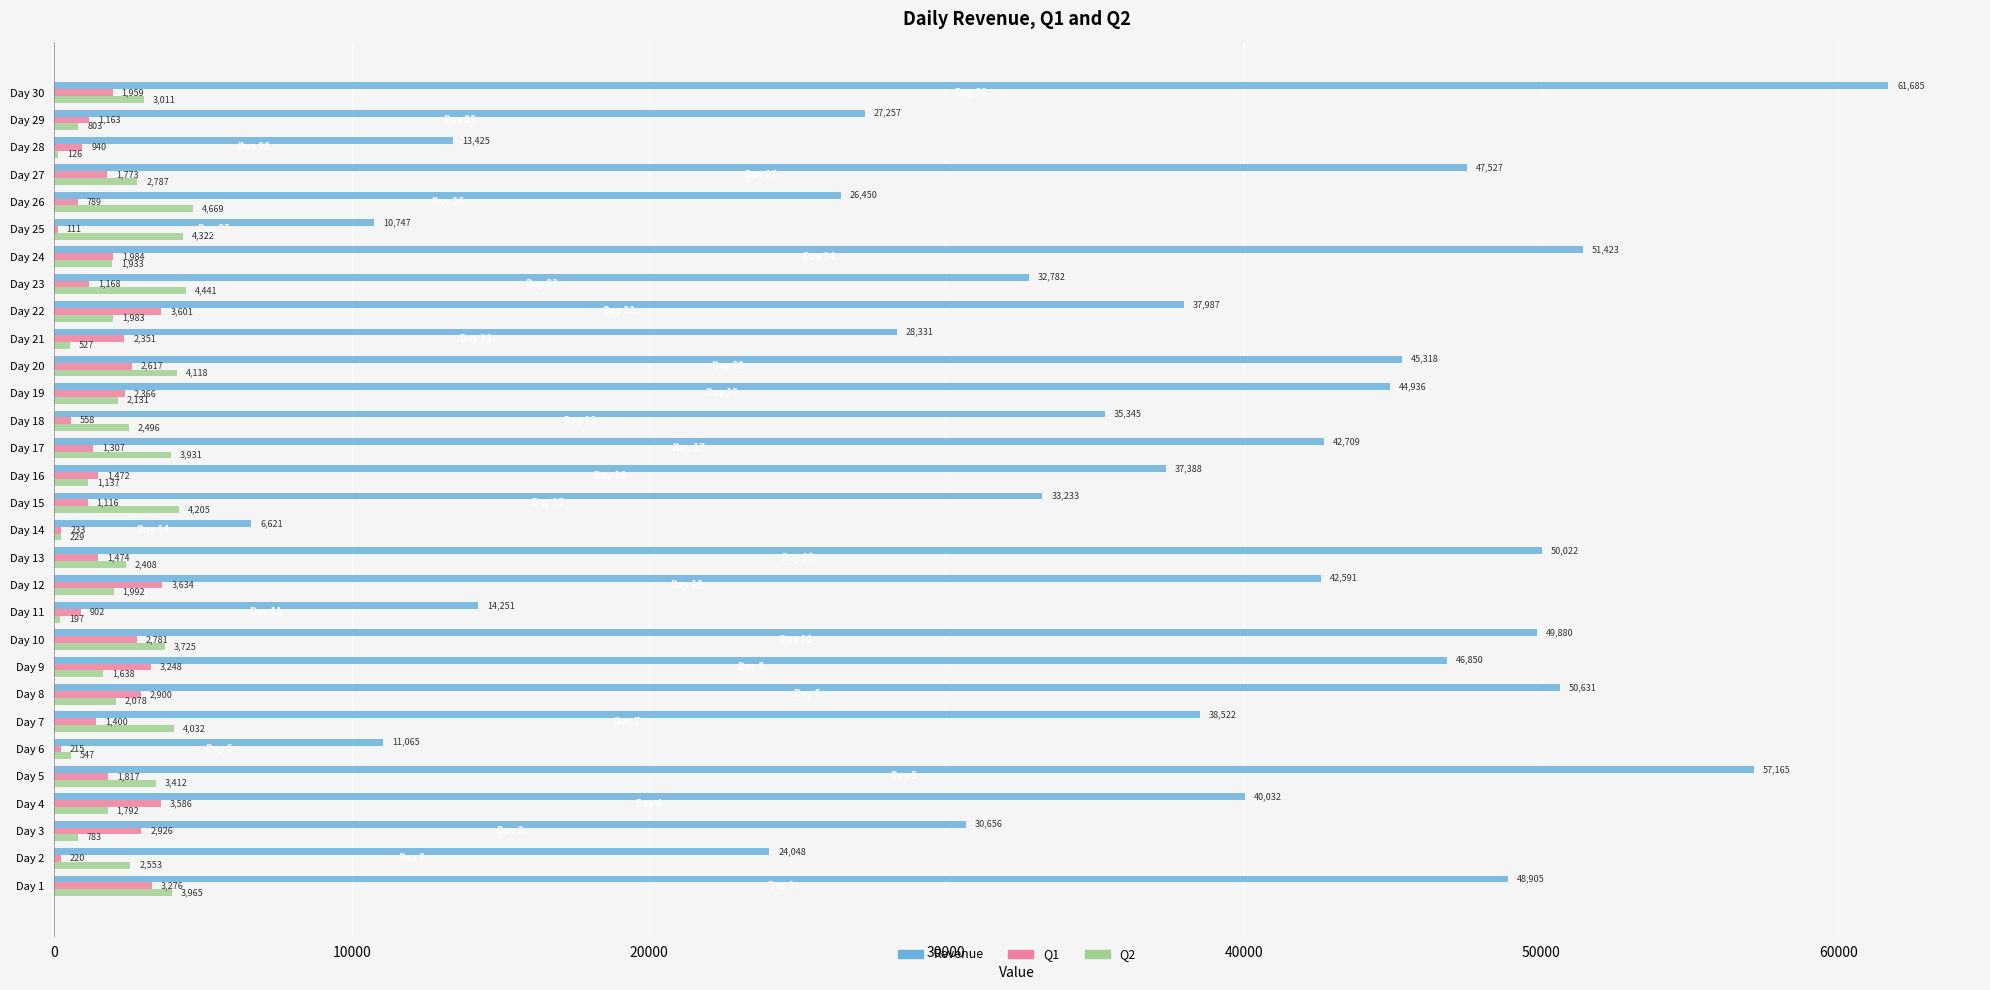

At which category is the sum across all series the highest?

Day 30